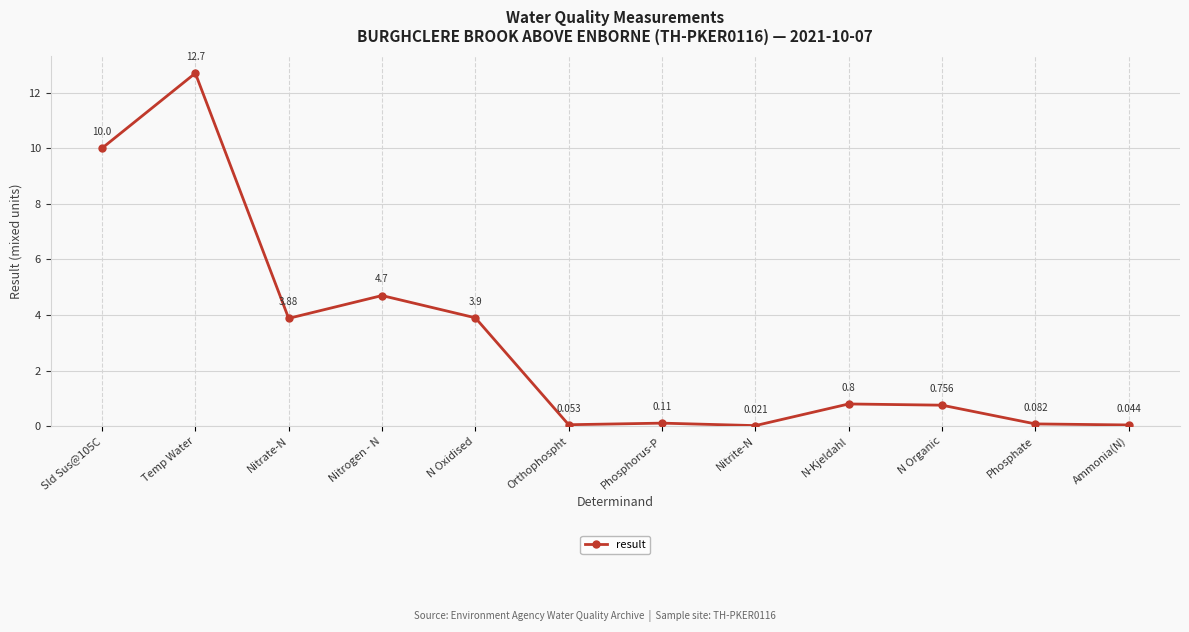

The value at N-Kjeldahl is 0.8. True or false?

True